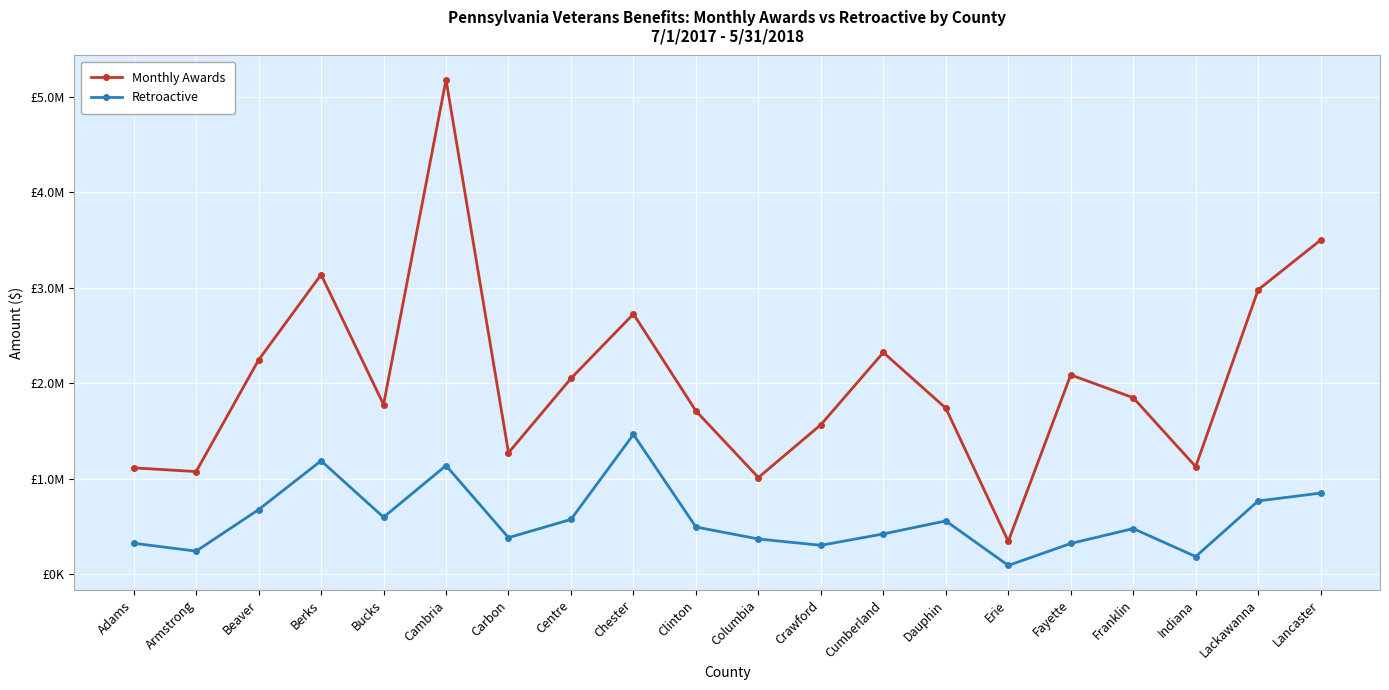

Reading left to right, what are all the values shown in this chart?

Monthly Awards: Adams=1114360.2	Armstrong=1075451.6	Beaver=2244022.2	Berks=3137966.4	Bucks=1777103.7	Cambria=5178034.0	Carbon=1272390.5	Centre=2050851.9	Chester=2725603.0	Clinton=1710361.1	Columbia=1012840.1	Crawford=1566100.8	Cumberland=2322404.5	Dauphin=1739145.2	Erie=345095.4	Fayette=2087719.0	Franklin=1848430.0	Indiana=1126993.7	Lackawanna=2979235.8	Lancaster=3500000.0
Retroactive: Adams=324732.8	Armstrong=241937.8	Beaver=676964.7	Berks=1188113.1	Bucks=597304.3	Cambria=1138531.1	Carbon=383334.0	Centre=574222.1	Chester=1464049.7	Clinton=494954.5	Columbia=369374.3	Crawford=303239.1	Cumberland=422403.8	Dauphin=558637.3	Erie=92277.1	Fayette=322403.4	Franklin=478281.9	Indiana=185543.9	Lackawanna=767644.0	Lancaster=850000.0